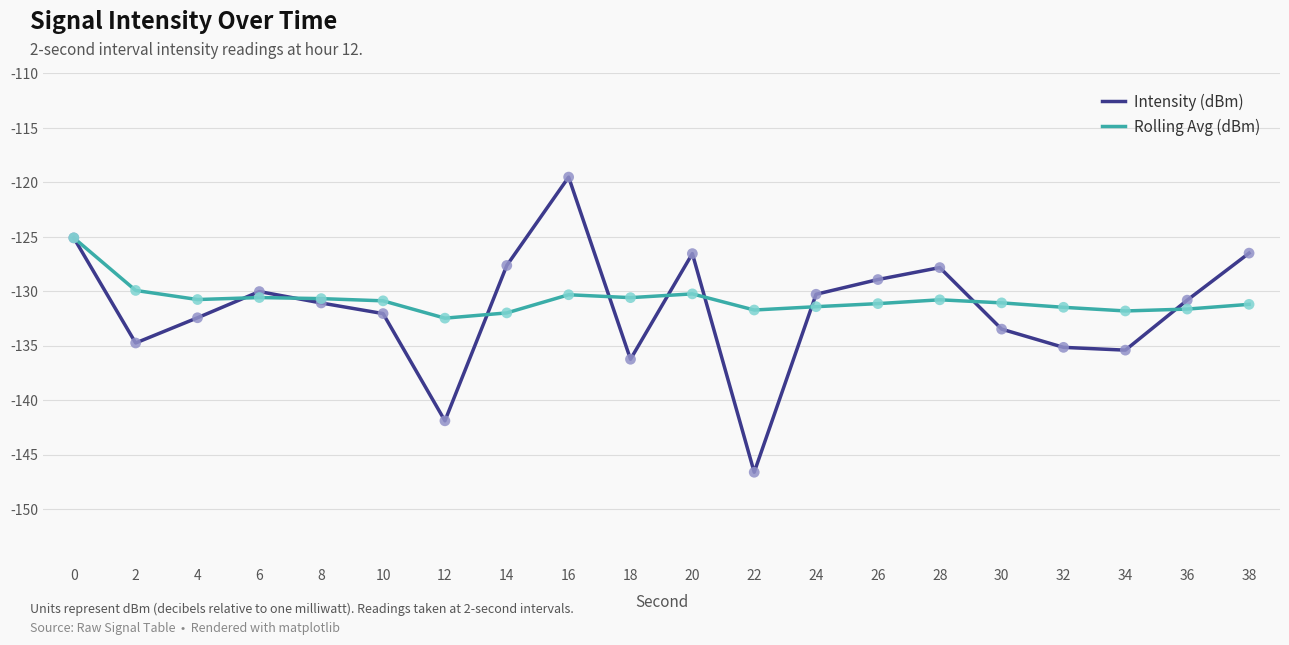

What is the total value across all series at 26?

-260.1